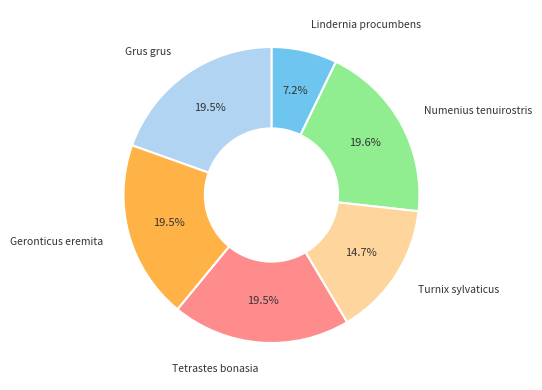

What is the ratio of the value at Tetrastes bonasia to the value at Geronticus eremita?

1.0